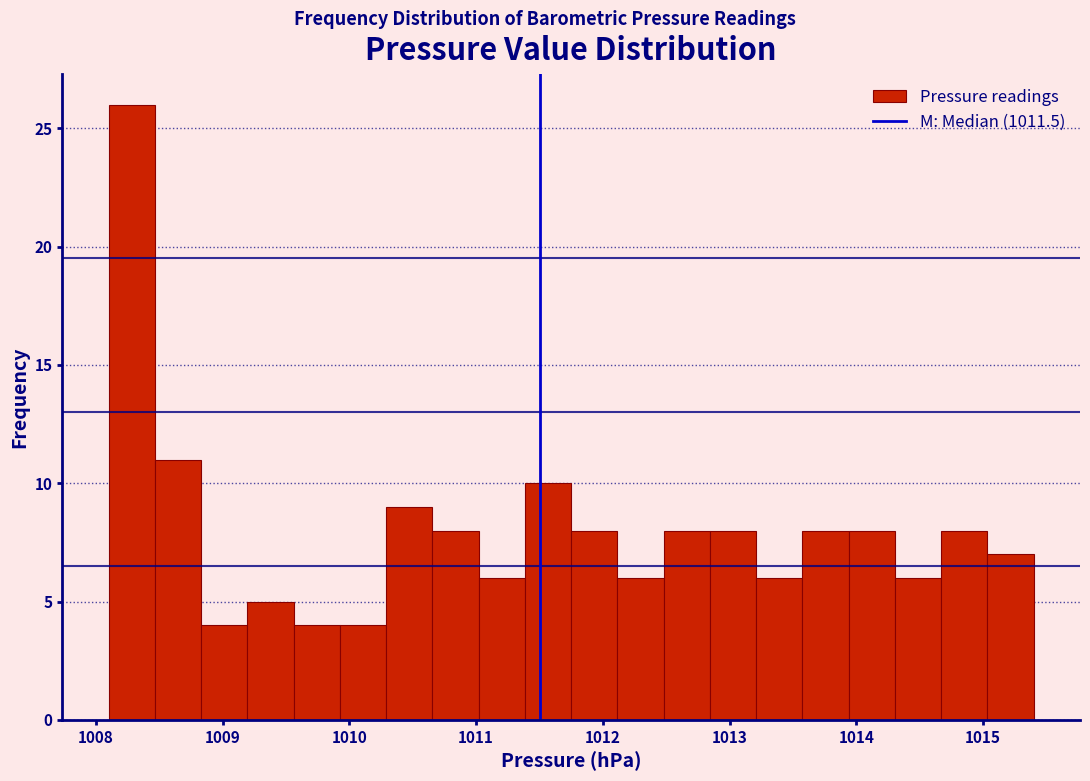

Read against the x-axis, roughly where is the centre of the tallest bar?

1008.3